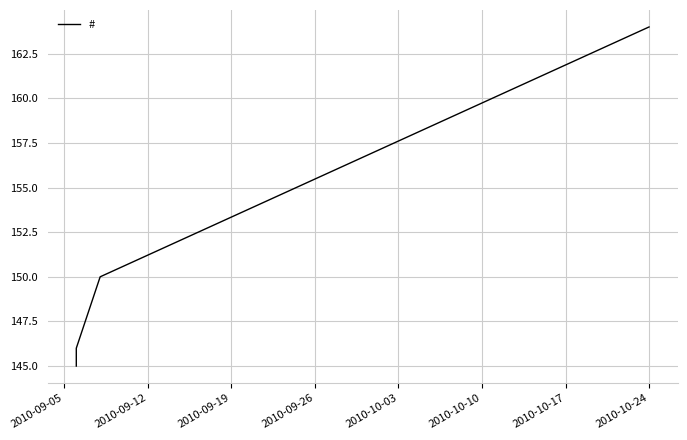

The value at 2010-09-05 is 145. True or false?

True